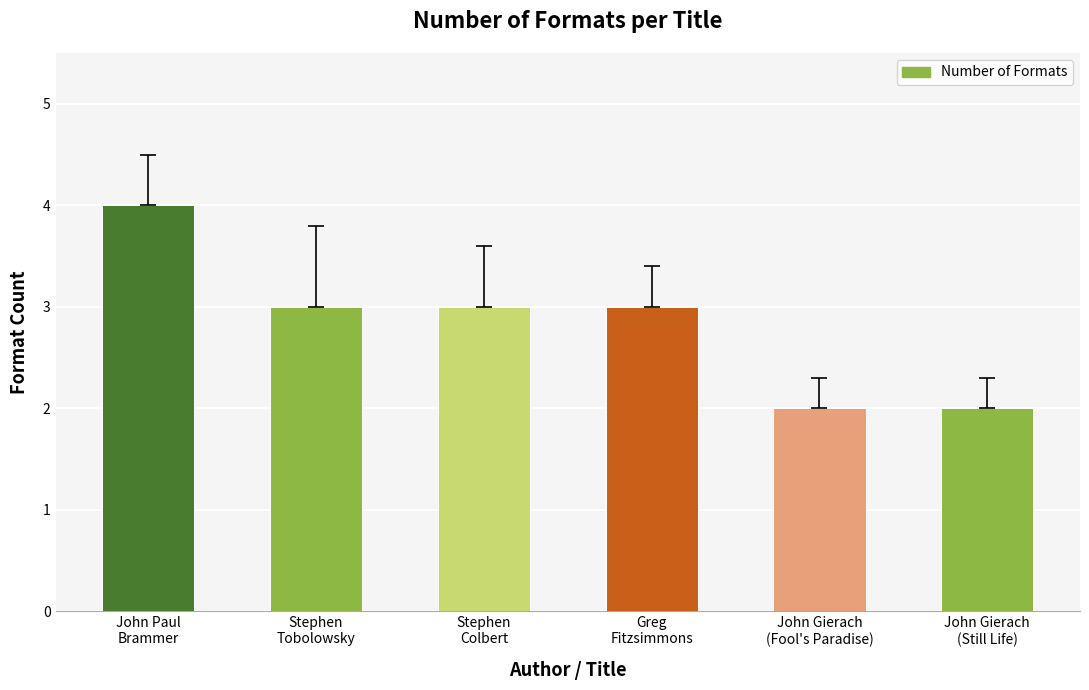

What is the change in value from John Paul
Brammer to Greg
Fitzsimmons?

-1